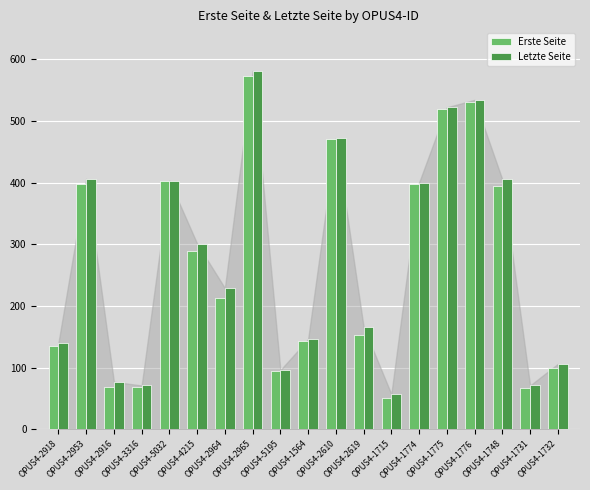

Which series changed the most between OPUS4-1715 and OPUS4-1774?

Erste Seite